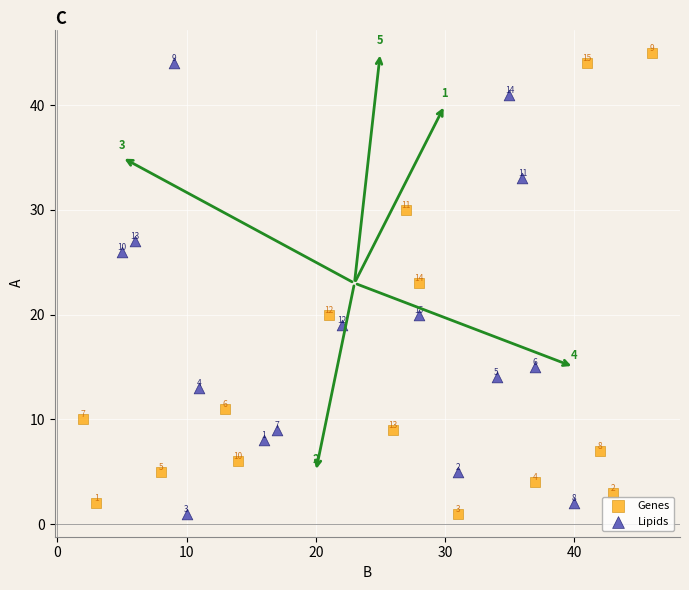

Which series reaches the maximum Y coordinate?

Genes